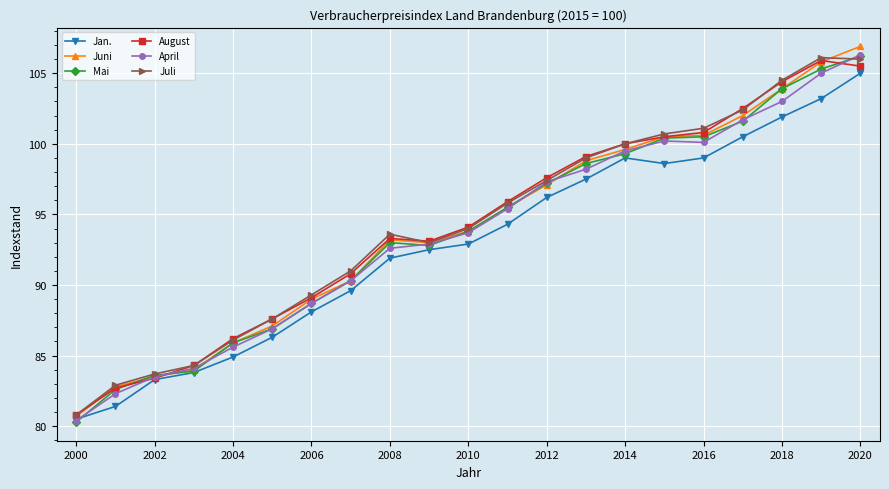

What is the lowest value of the Jan. series?

80.5